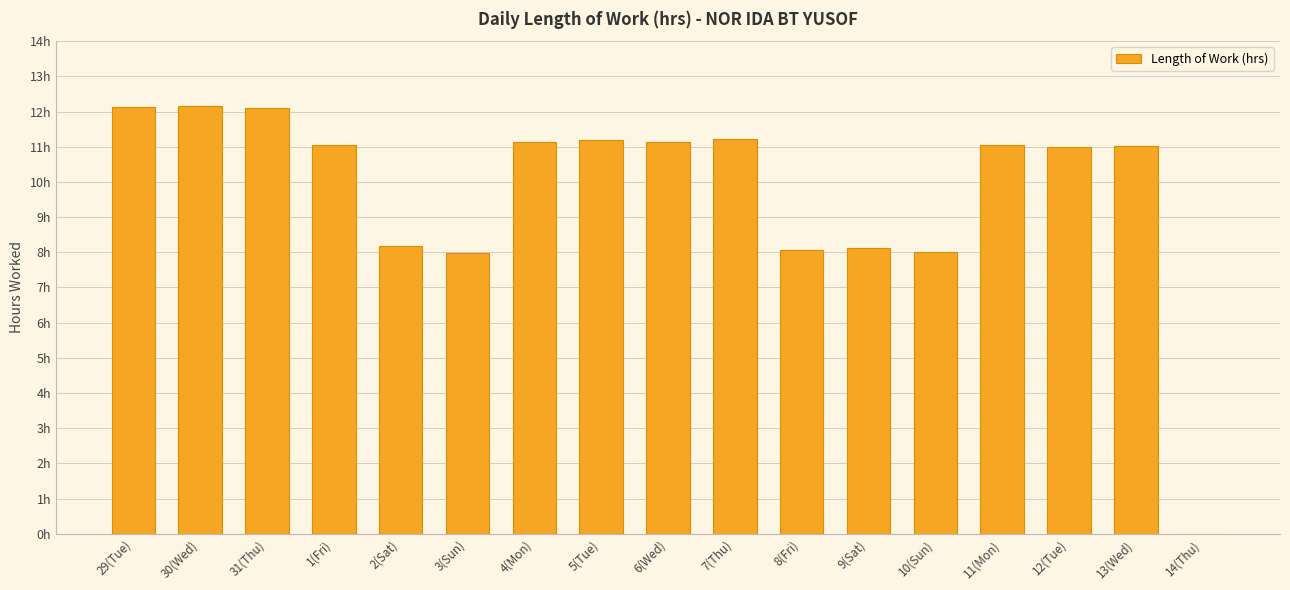

How many values are above zero?

16